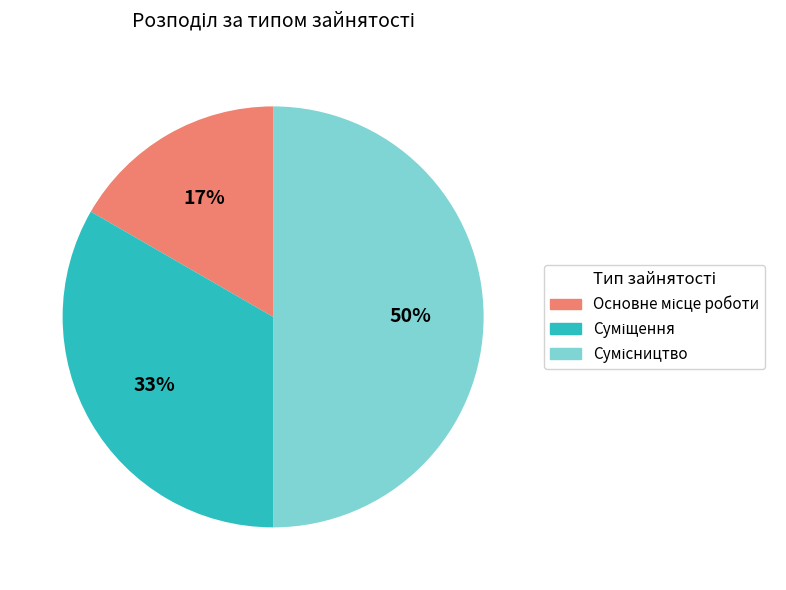

To the nearest percent, what is the difference between the largest and smallest slice percentages?

33%